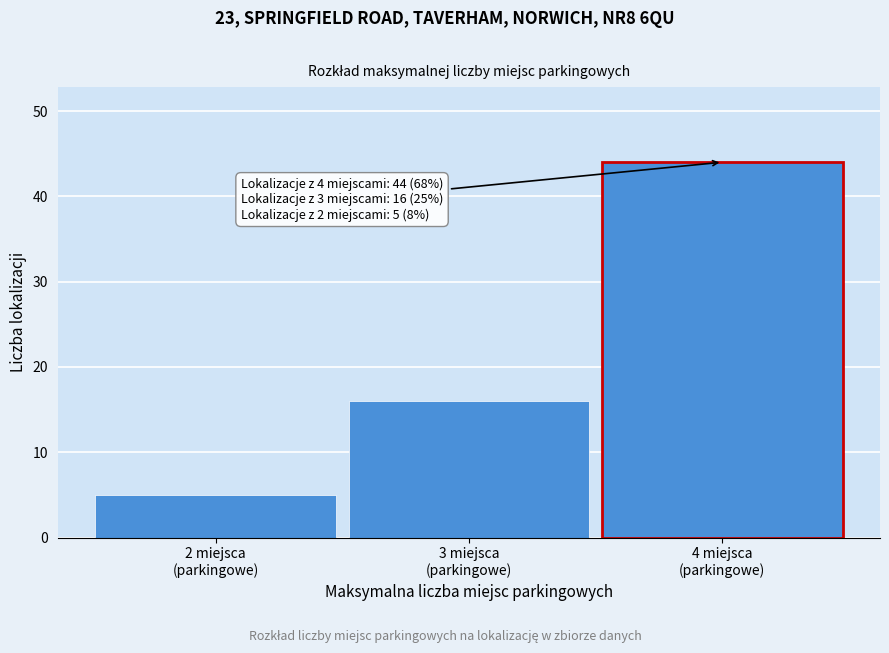

Over which range of the x-axis is the bar tallest?

3.5 to 4.5